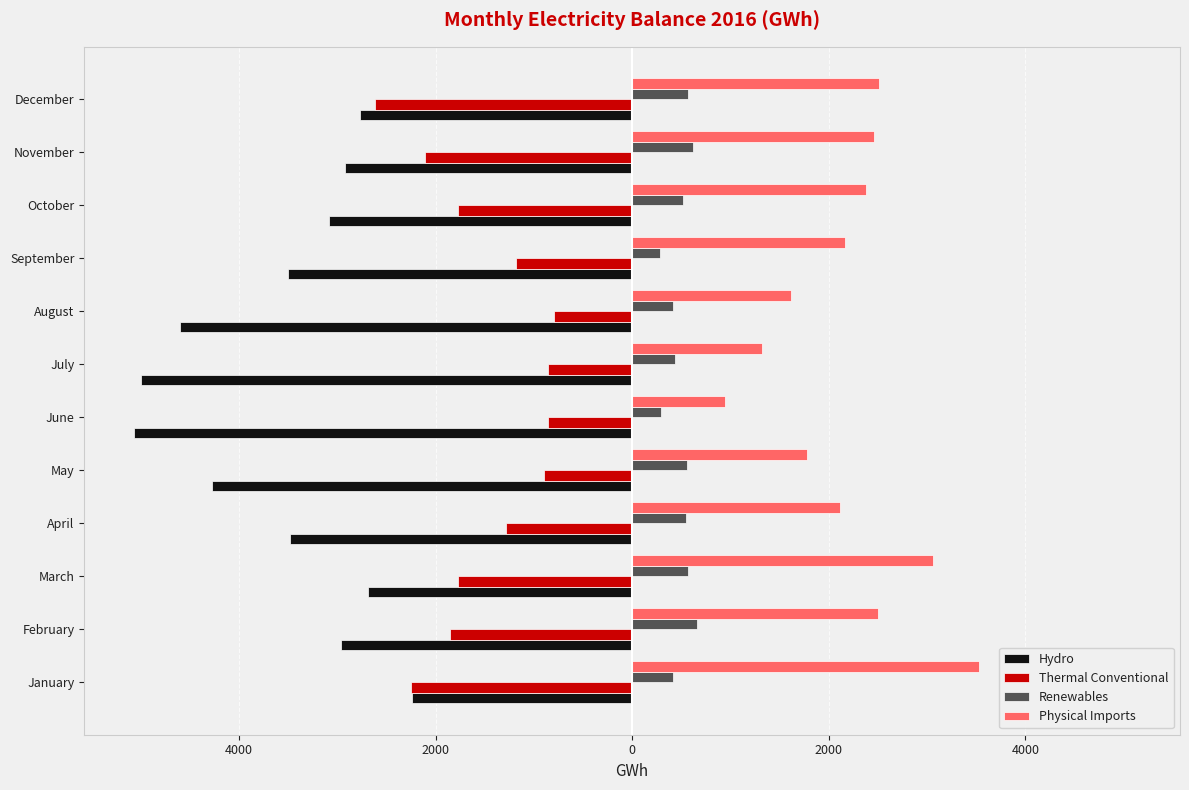

Reading right to left, transcribe all the data shown in this chart.

Hydro: -2770.7	-2923.5	-3088.0	-3497.4	-4602.1	-4999.1	-5067.3	-4270.9	-3482.7	-2685.4	-2961.9	-2237.2
Thermal Conventional: -2617.6	-2103.0	-1768.4	-1177.7	-795.0	-858.5	-856.6	-900.0	-1280.4	-1773.4	-1855.3	-2249.3
Renewables: 571.7	622.8	512.8	280.8	416.3	440.3	298.7	560.2	549.6	571.1	655.5	420.4
Physical Imports: 2508.7	2457.4	2380.9	2161.9	1618.5	1321.2	944.0	1777.8	2111.1	3056.2	2496.6	3531.7